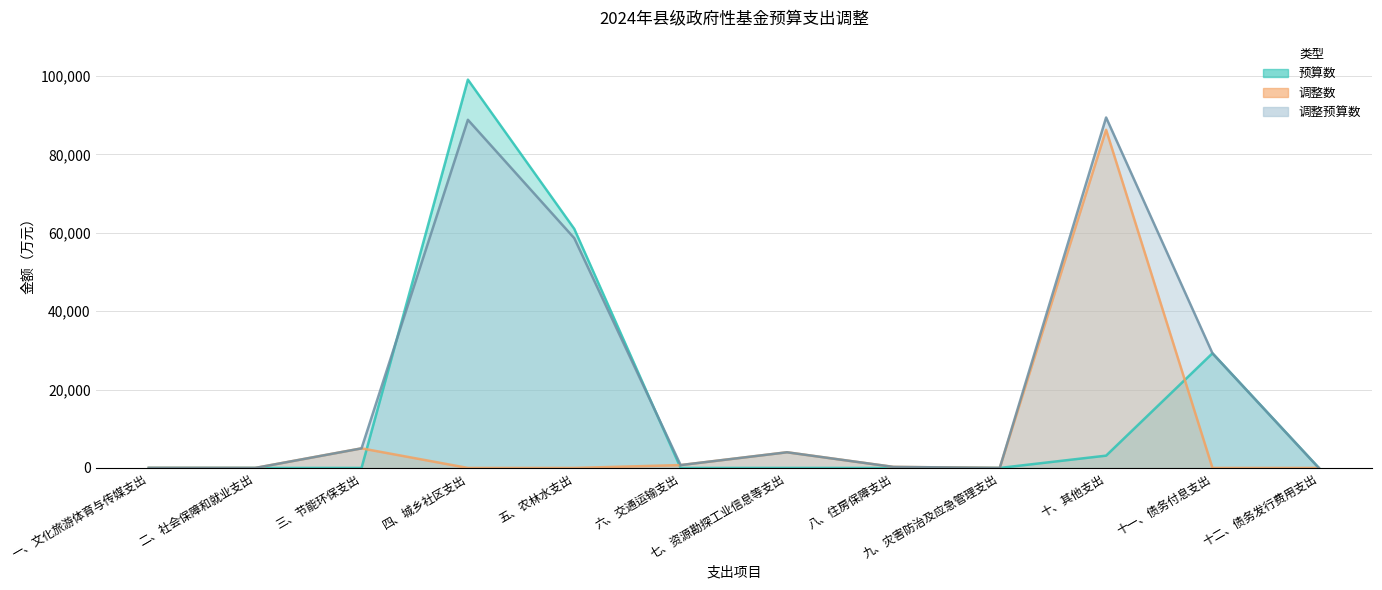

True or false: 调整预算数 and 调整数 intersect in this chart.

False